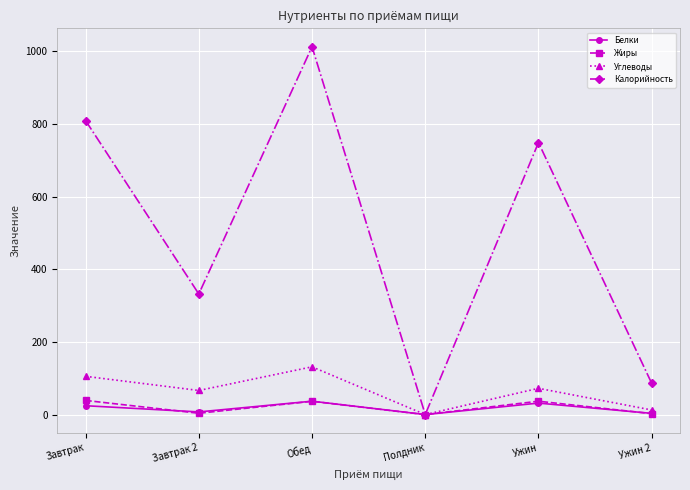

What is the maximum value for Калорийность?

1012.7